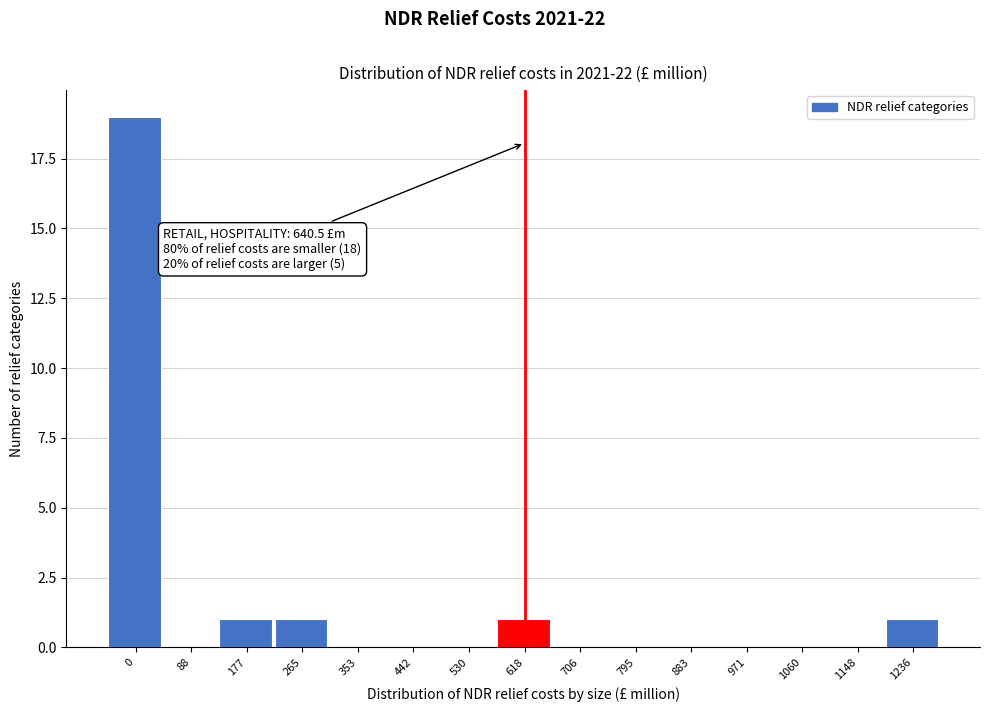

Reading left to right, what are all the values shown in this chart?

0=19	88=0	177=1	265=1	353=0	442=0	530=0	618=1	706=0	795=0	883=0	971=0	1060=0	1148=0	1236=1